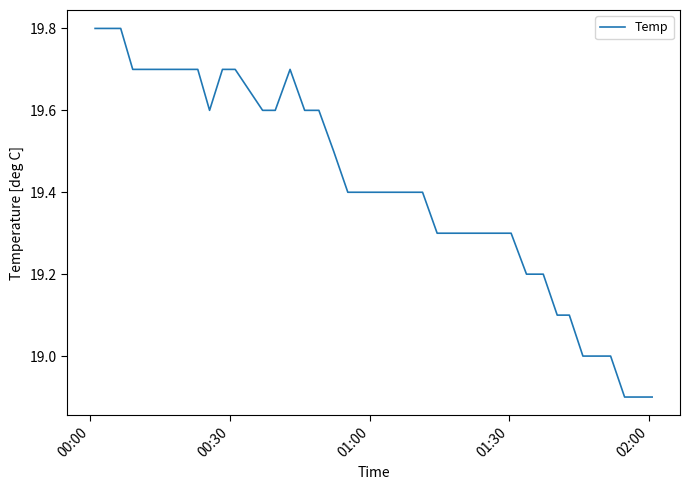

What is the minimum value shown in the chart?

18.9